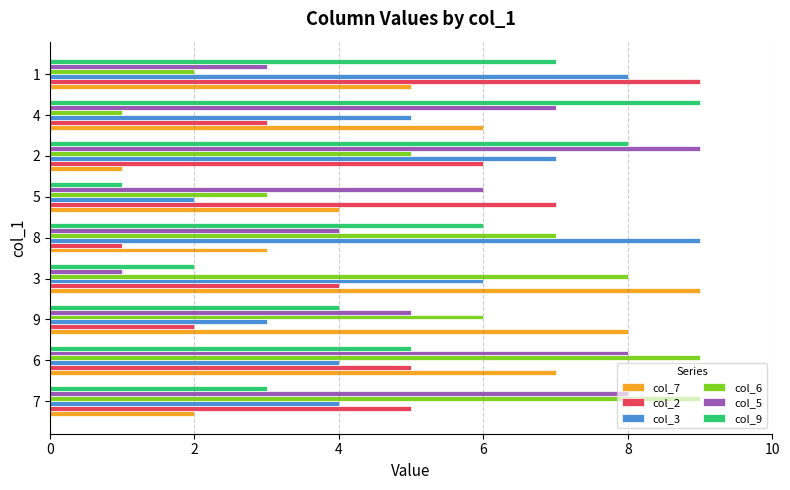

What is the greatest value displayed?

9